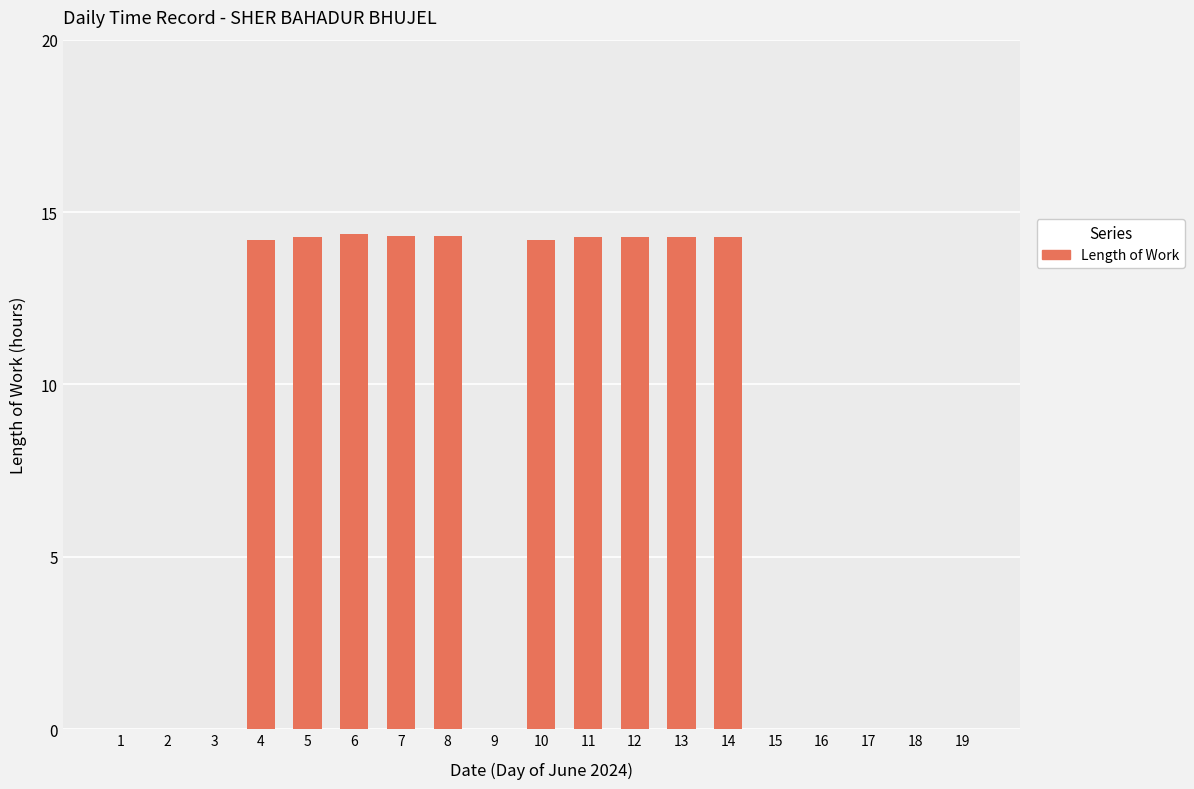

Approximately how many times larger is the value at 7 compared to 4?

1.0